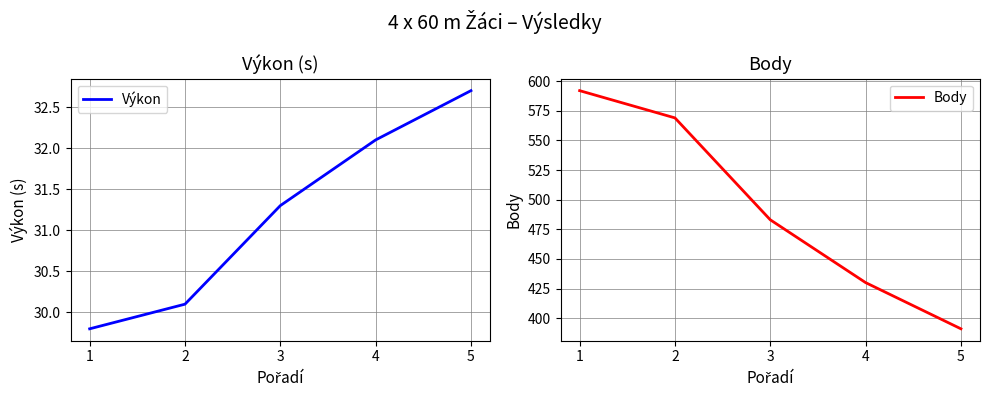

At which label is Body closest to 491?

3